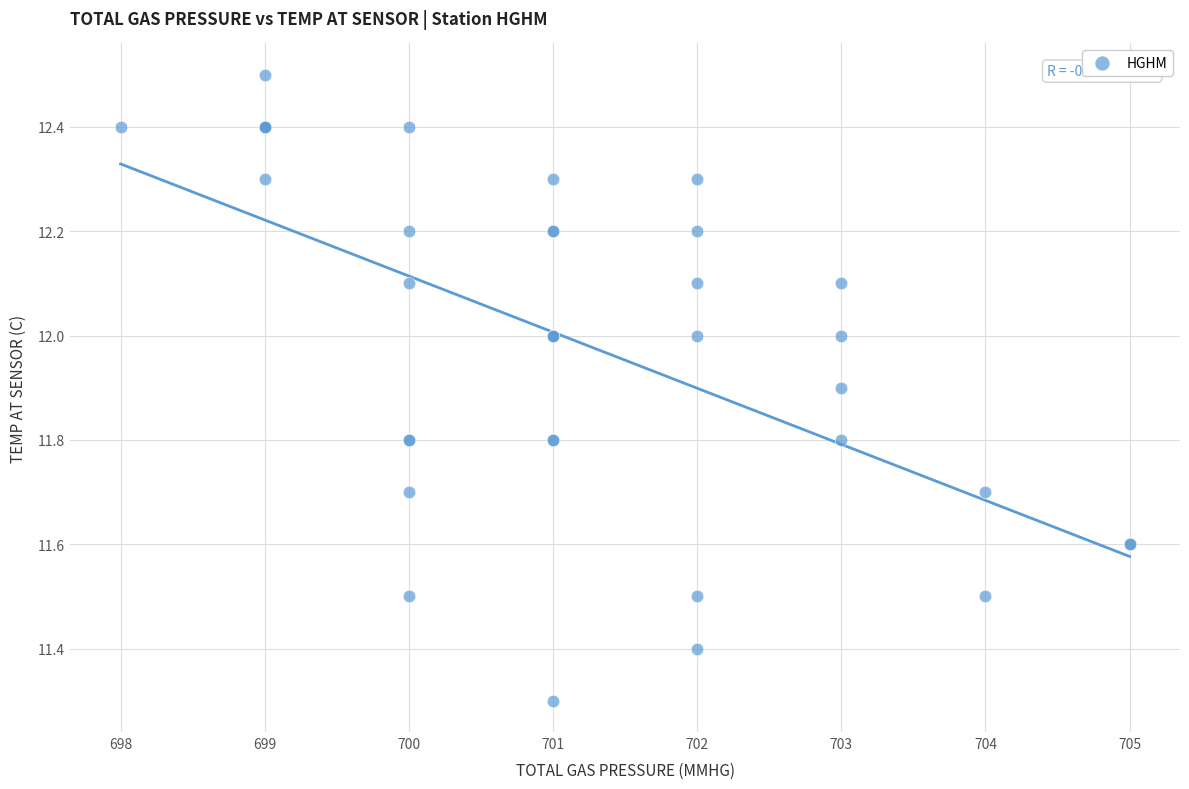

What Y value in the scatter plot is closest to 11?

11.3